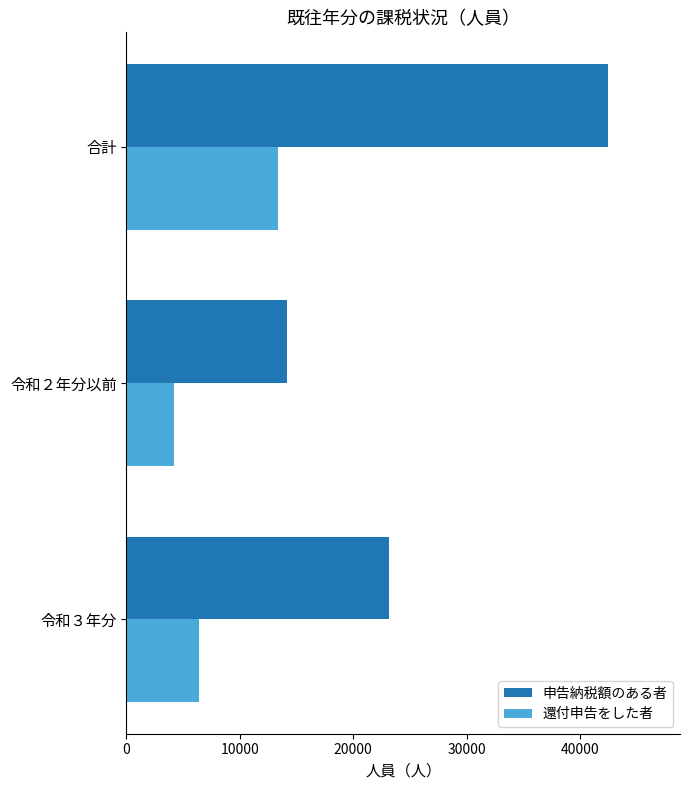

Rank the categories by 申告納税額のある者 value from highest to lowest.

合計, 令和３年分, 令和２年分以前